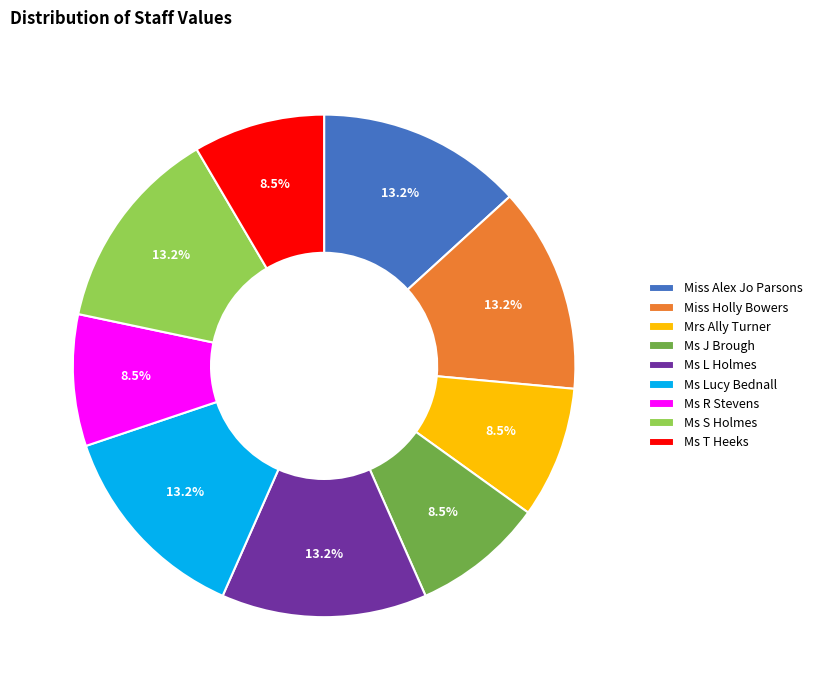

What is the ratio of the value at Ms S Holmes to the value at Ms J Brough?

1.6